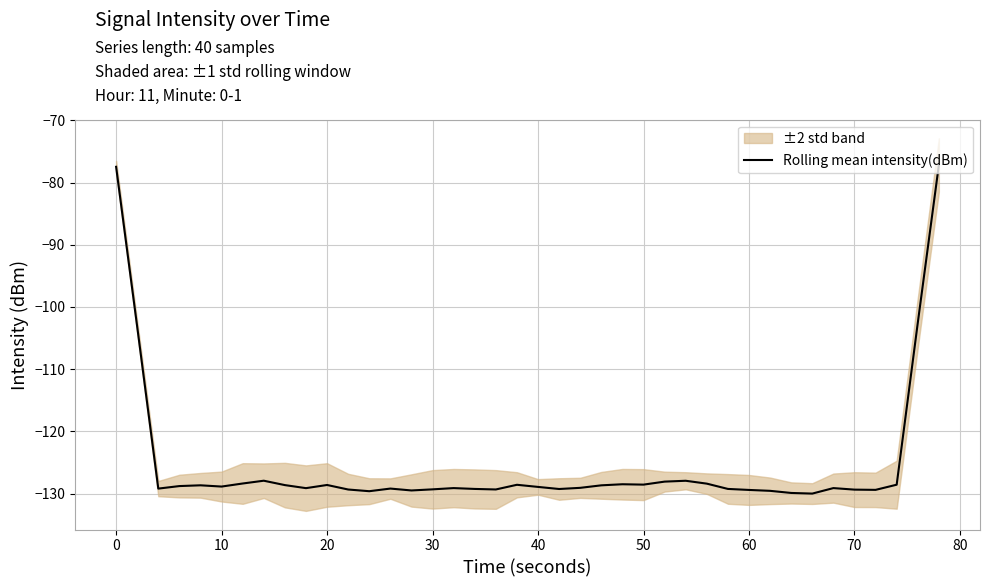

Is it true that Rolling mean intensity(dBm) equals -67.2 at 50?

False